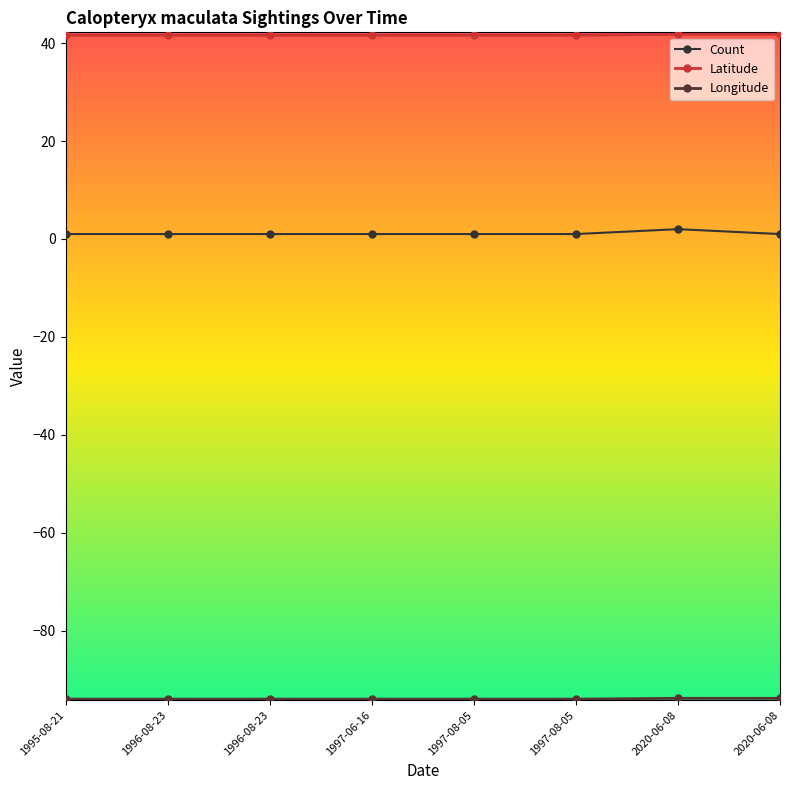

Count the number of data series in this chart.

3